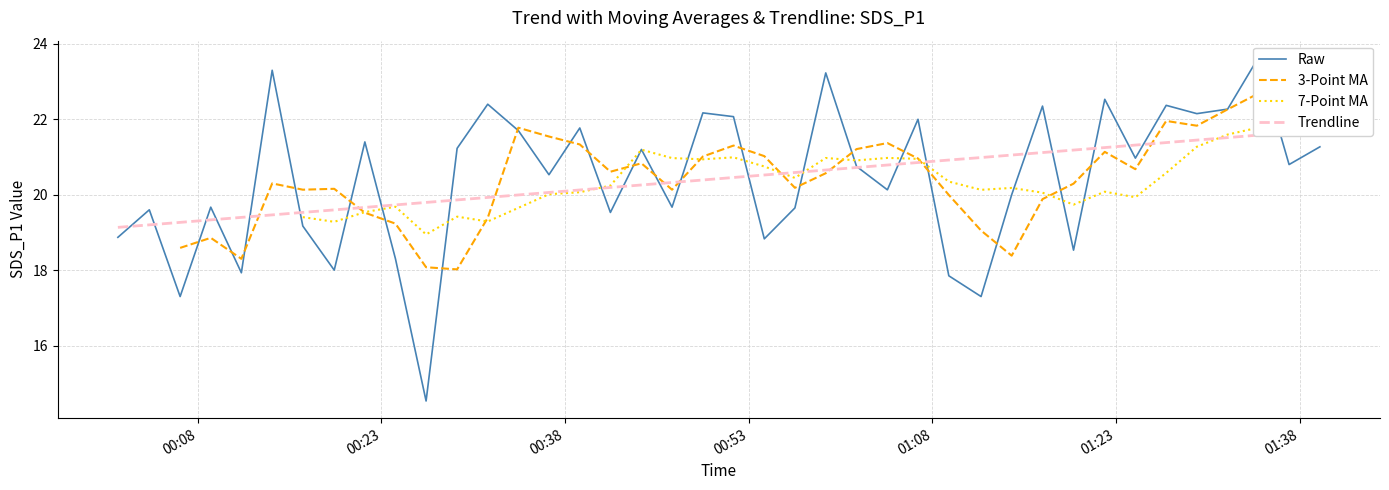

Is the value of 3-Point MA at 34 greater than the value of Trendline at 28?

Yes